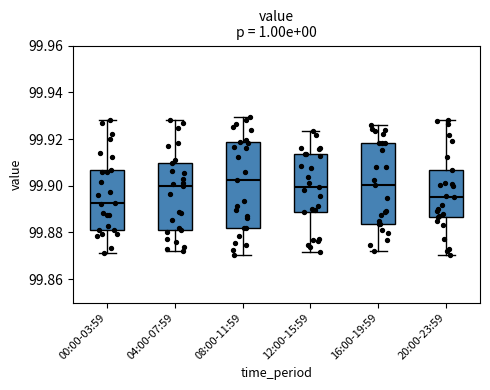

Reading left to right, read every box against the y-axis: the position of its median line, the range the box covers, and the ends of its whiskers. The values are not printed on the chart, so give them approximately, as read against the axis.

00:00-03:59: median 99.892, box 99.882 to 99.906, whiskers 99.872 to 99.928
04:00-07:59: median 99.900, box 99.882 to 99.910, whiskers 99.872 to 99.928
08:00-11:59: median 99.902, box 99.882 to 99.918, whiskers 99.870 to 99.930
12:00-15:59: median 99.900, box 99.888 to 99.914, whiskers 99.872 to 99.924
16:00-19:59: median 99.900, box 99.884 to 99.918, whiskers 99.872 to 99.926
20:00-23:59: median 99.896, box 99.886 to 99.906, whiskers 99.870 to 99.928